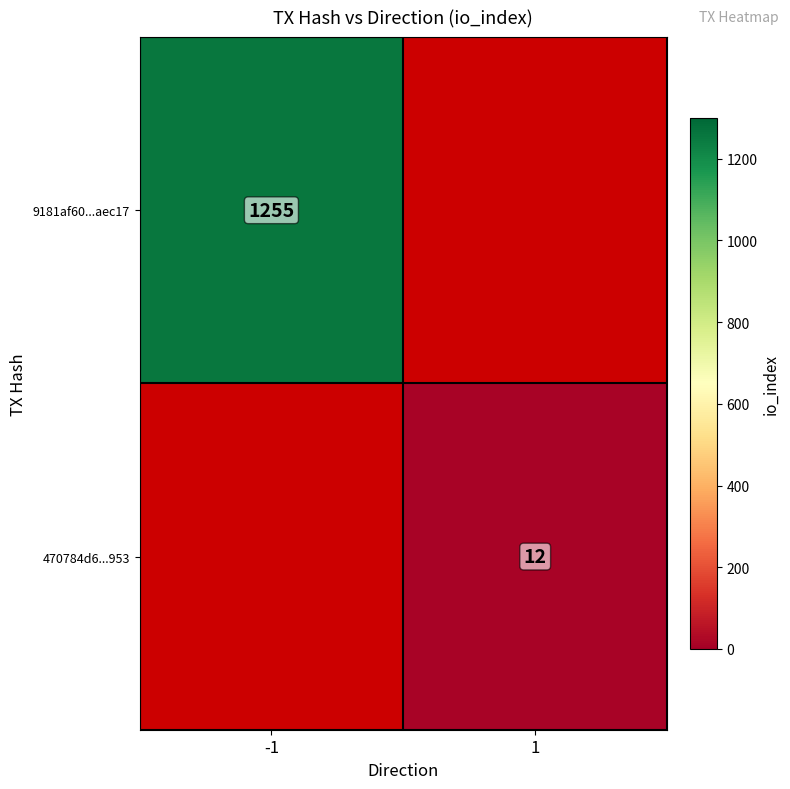

The 9181af60...aec17 series shows 1255 at -1. True or false?

True